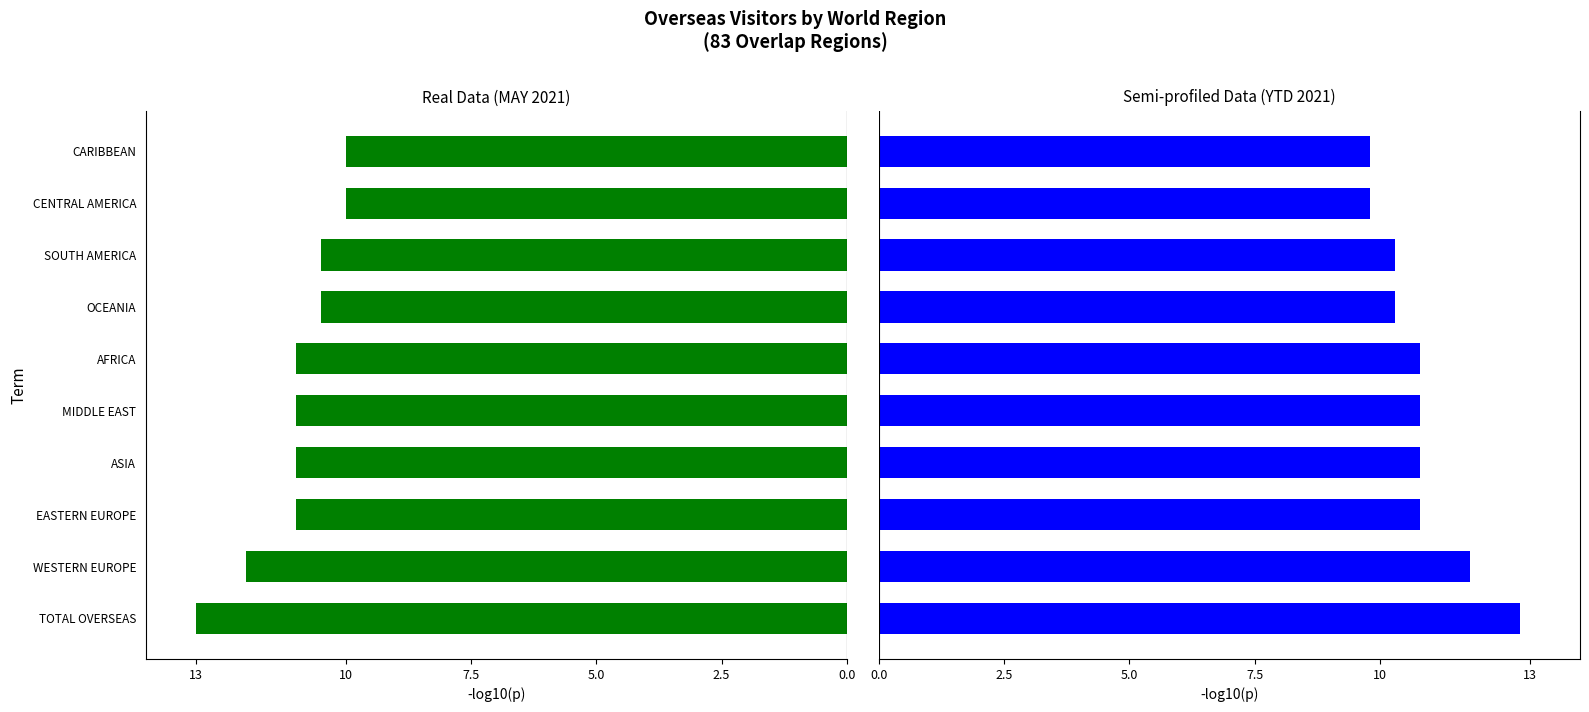

What position from the left is TOTAL OVERSEAS?

1